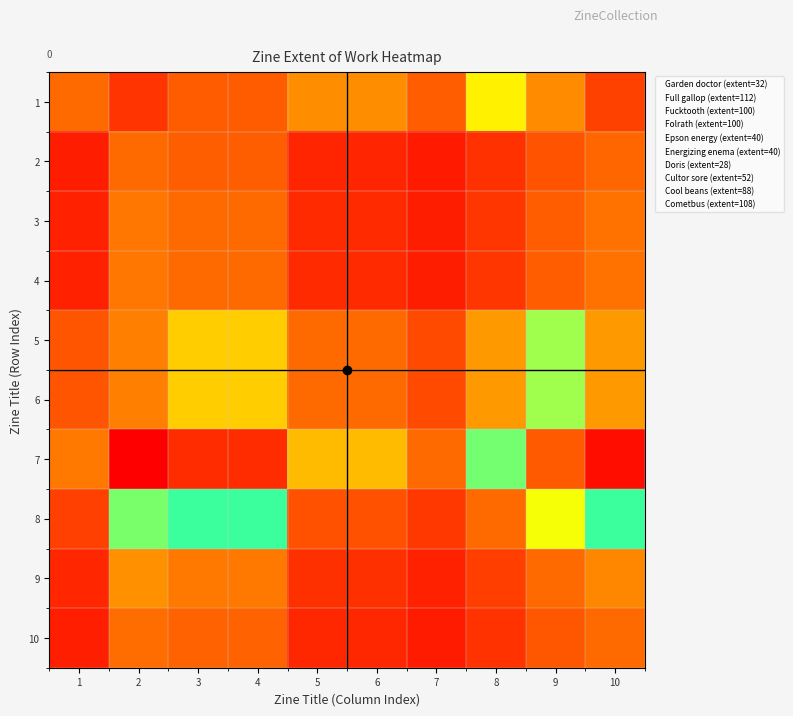

What is the sum of the 10 values at 9 and 10?

1.8